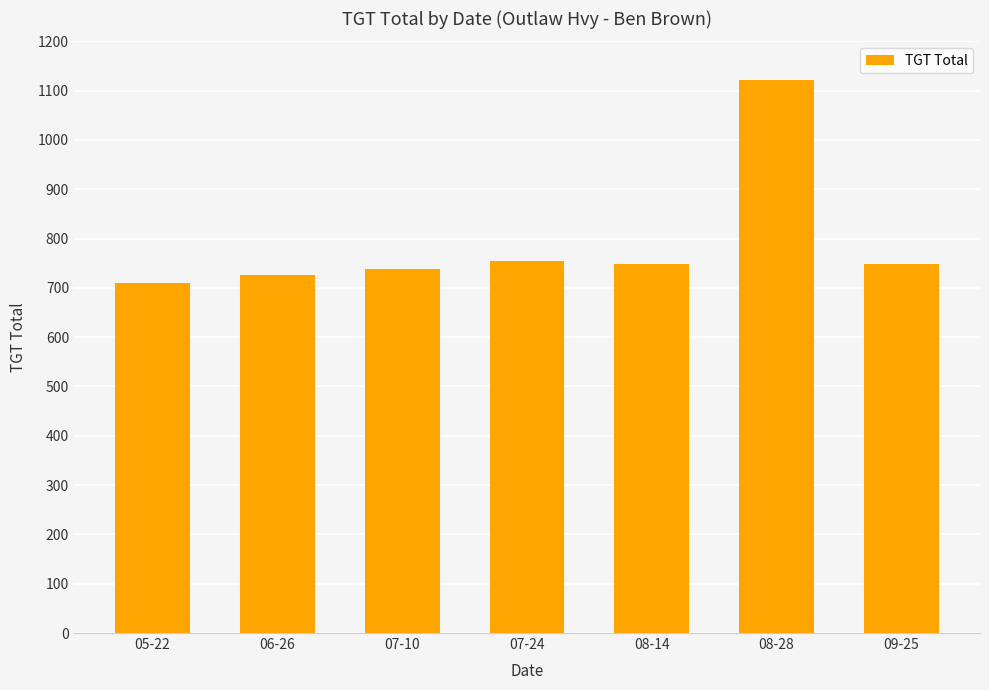

What is the minimum value shown in the chart?

709